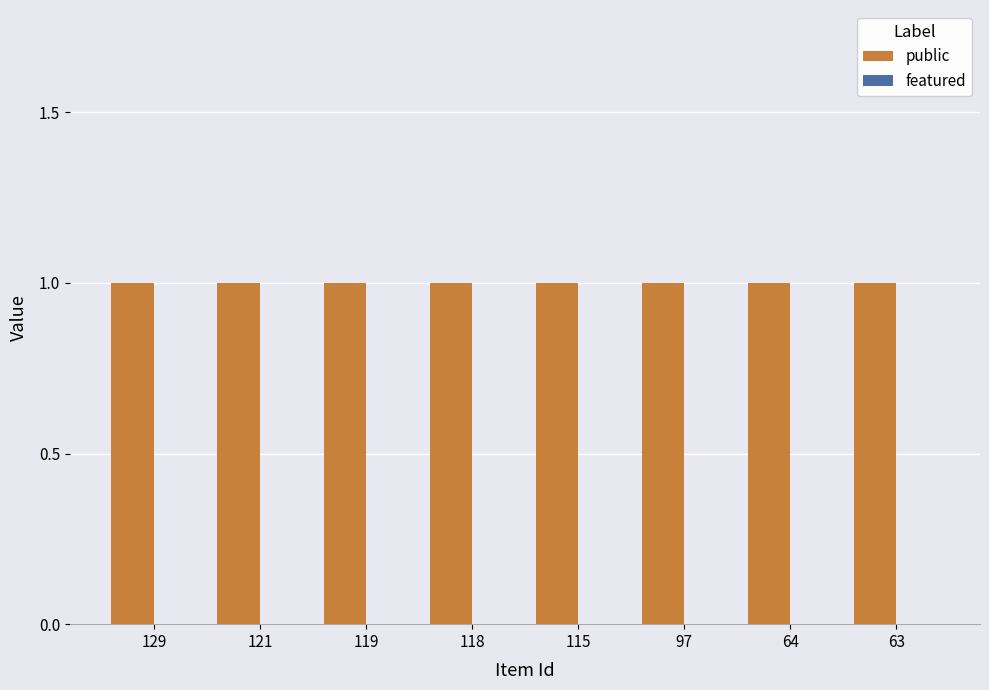

Count the number of categories in the chart.

8